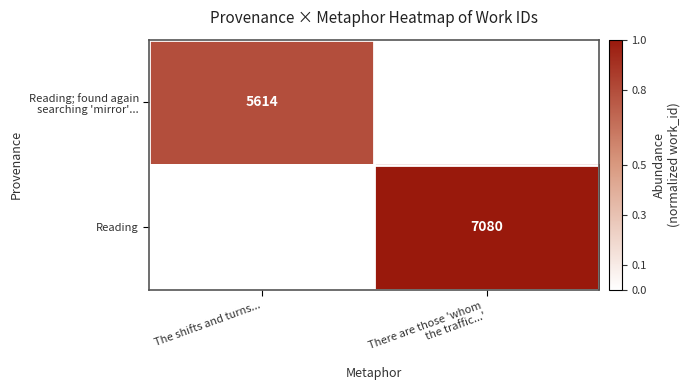

Which label corresponds to the largest value in the chart?

There are those 'whom
the traffic...'